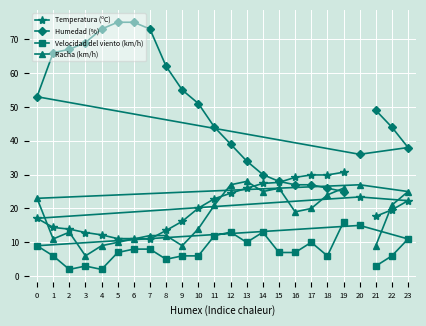

What value does the Humedad (%) series have at 10?

51.0